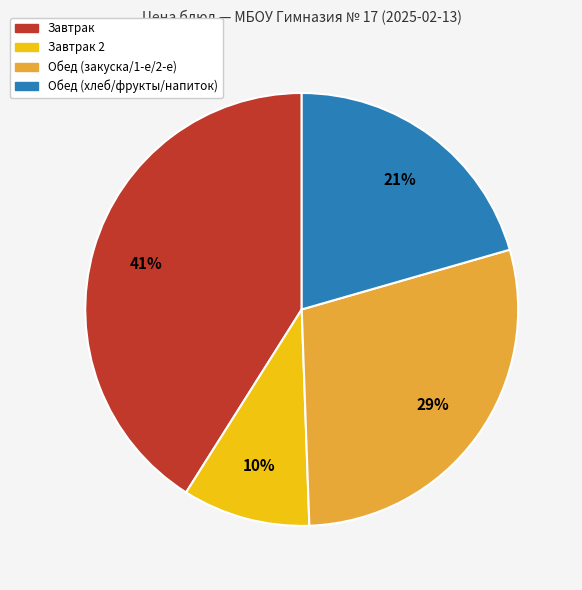

Is it true that Обед (хлеб/фрукты/напиток) is 21% of the pie?

True